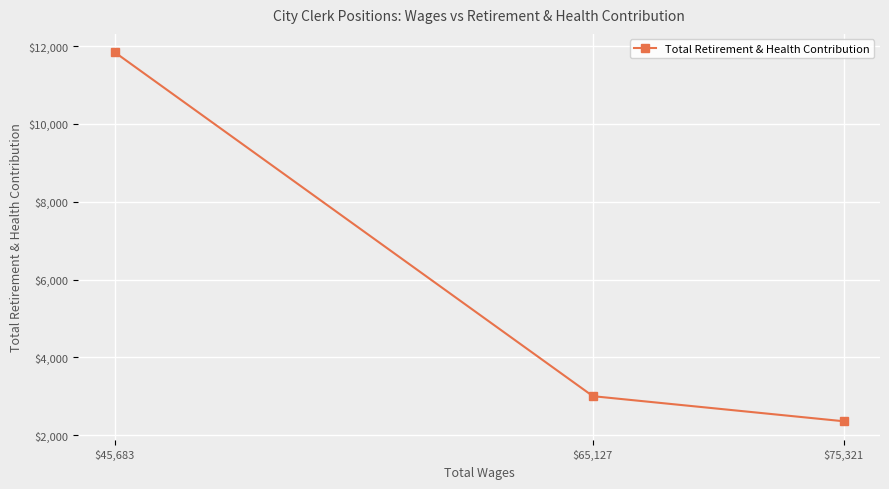

Rank the categories by value from highest to lowest.

$45,683, $65,127, $75,321